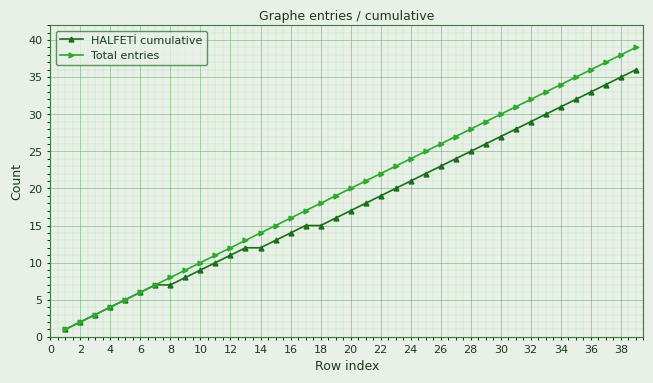

What is the value of the Total entries point at the 20th from the left?

20